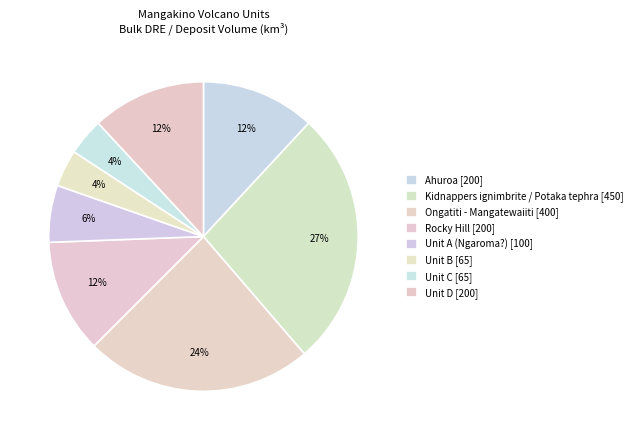

How many segments does this pie chart have?

8